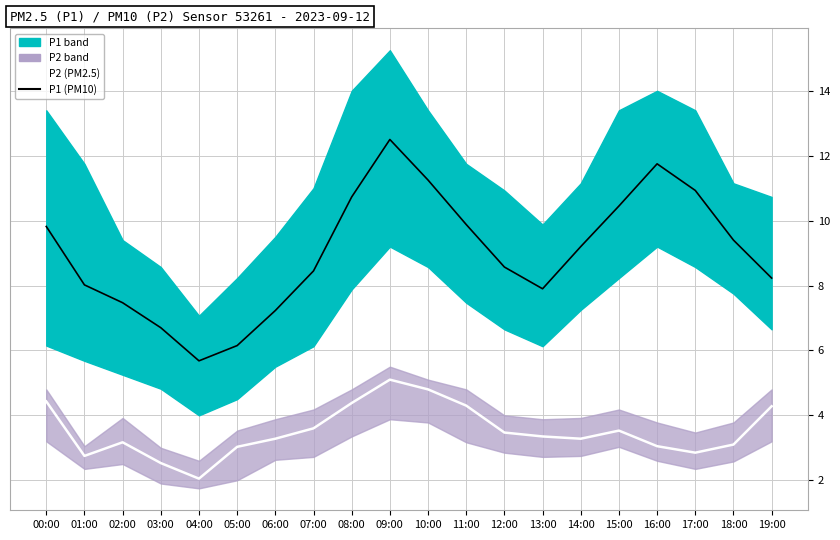

At which label is P1 (PM10) closest to 9?

14:00